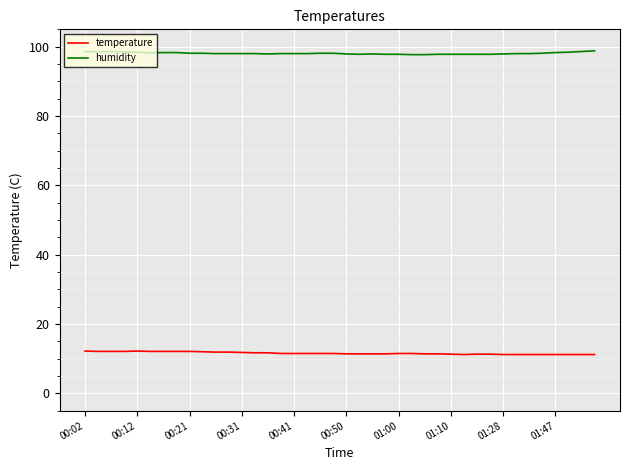

Which series has the largest total across all categories?

humidity